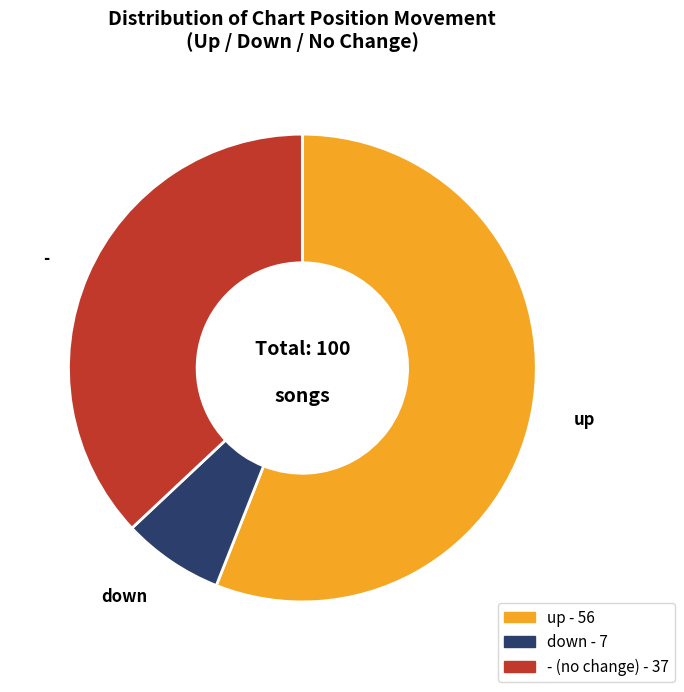

Which category has the smallest portion of the pie?

down